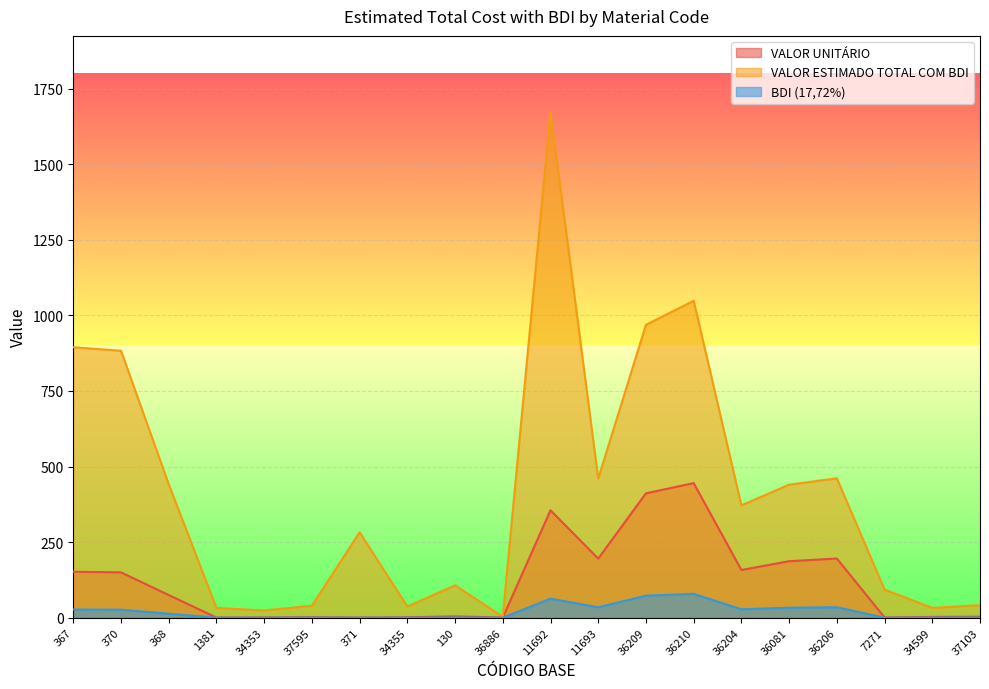

At which label is VALOR UNITÁRIO closest to 222?

36206